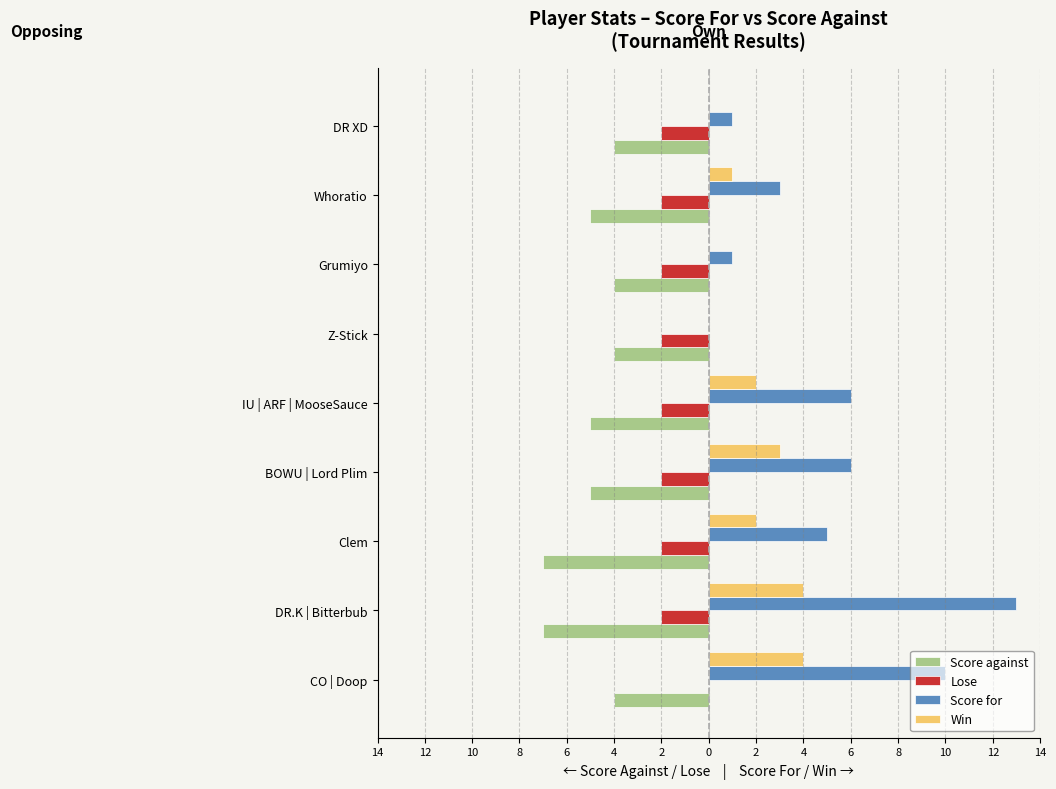

What are all the series names shown in the legend?

Score against, Lose, Score for, Win